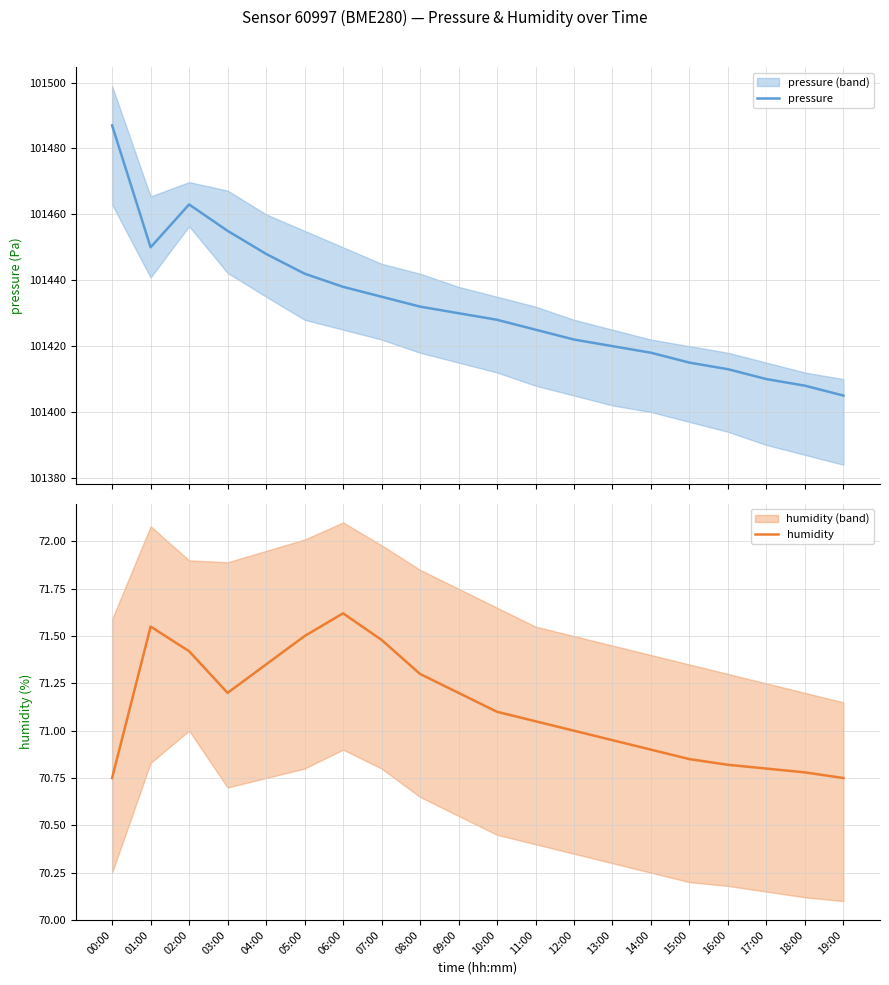

Reading left to right, what are all the values shown in this chart?

pressure: 101487.0	101450.0	101463.0	101455.0	101448.0	101442.0	101438.0	101435.0	101432.0	101430.0	101428.0	101425.0	101422.0	101420.0	101418.0	101415.0	101413.0	101410.0	101408.0	101405.0
humidity: 70.8	71.5	71.4	71.2	71.3	71.5	71.6	71.5	71.3	71.2	71.1	71.0	71.0	71.0	70.9	70.8	70.8	70.8	70.8	70.8